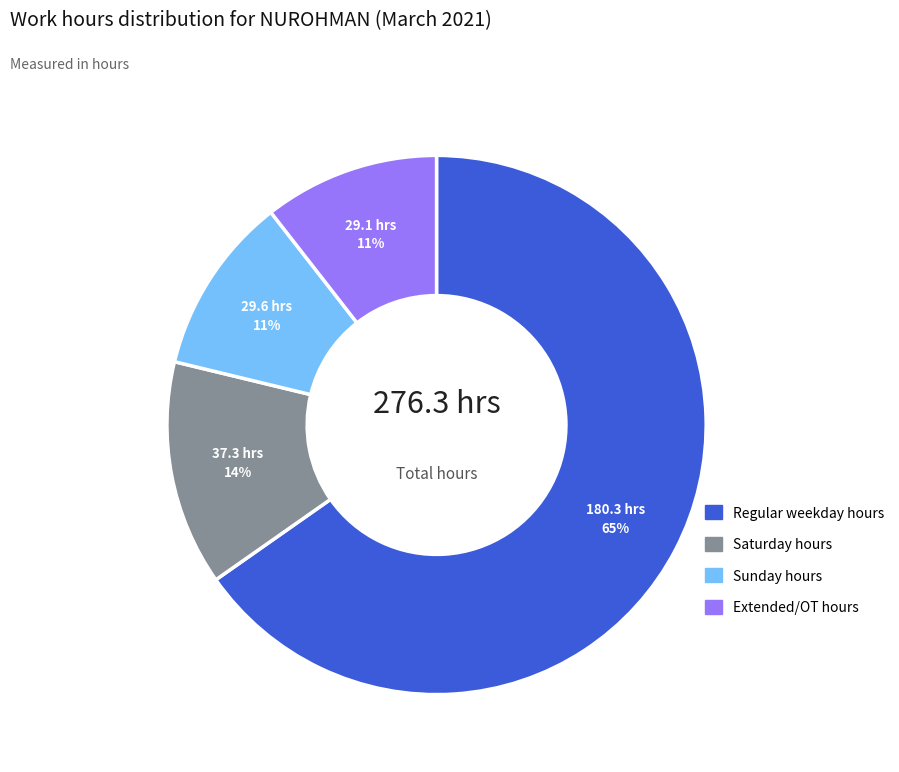

Combined, do Sunday hours and Saturday hours account for over 50%?

No